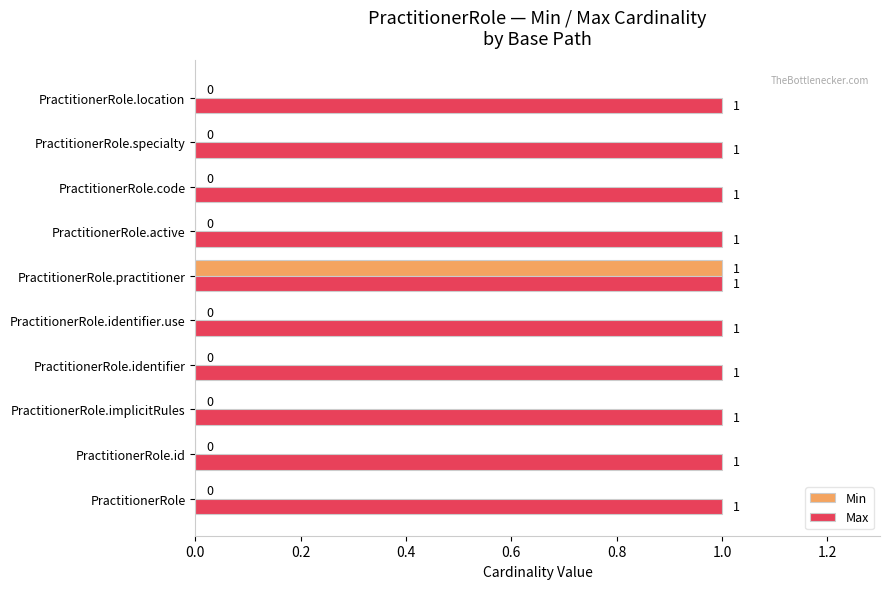

What is the sum of all Max values?

10